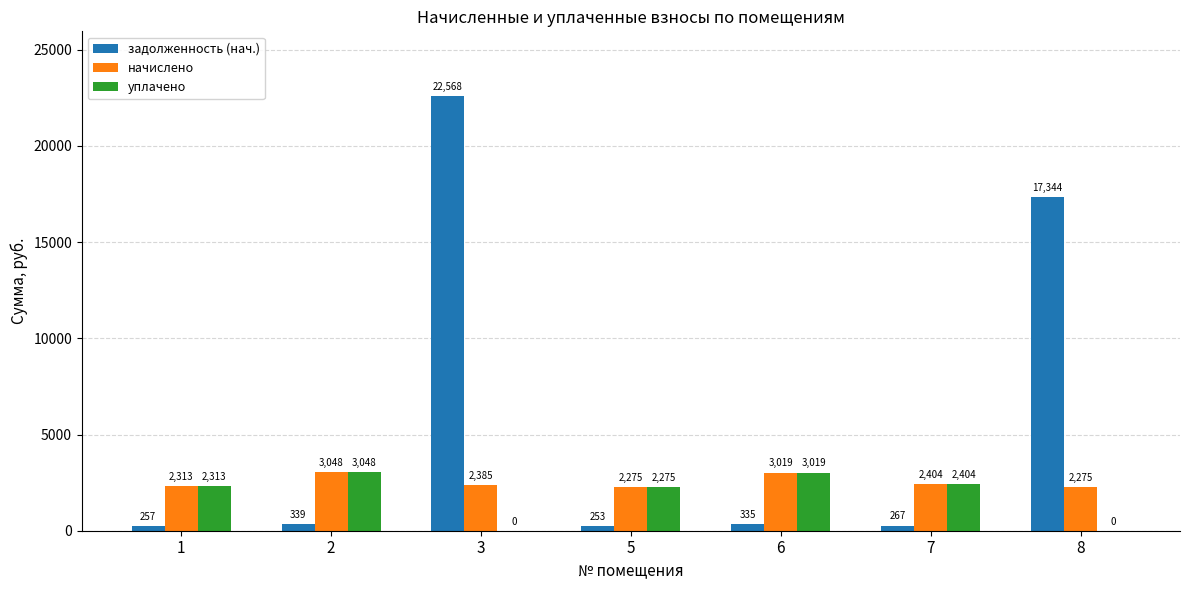

Between 7 and 8, which series saw the biggest shift?

задолженность (нач.)